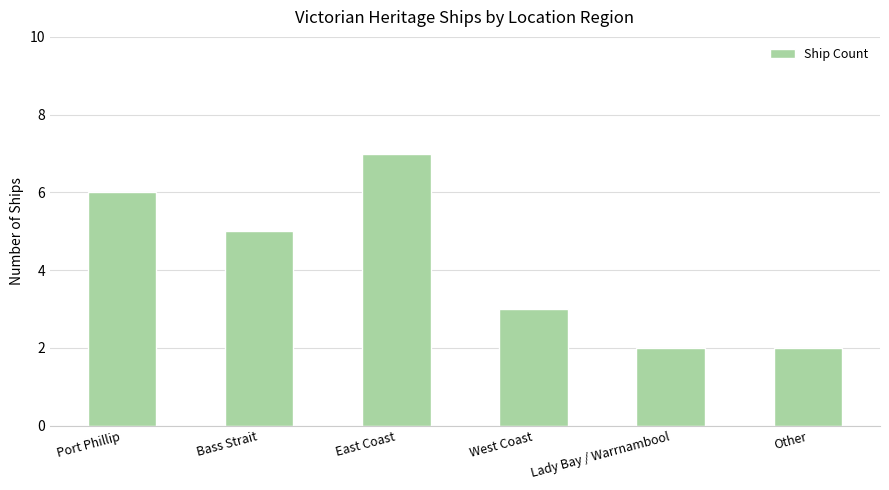

What is the label of the 4th bar from the right?

East Coast